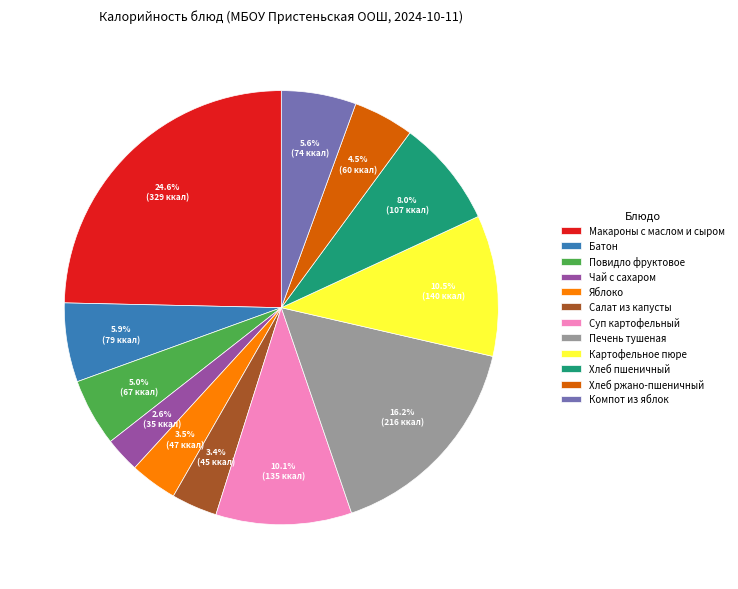

To the nearest percent, what percentage of the pie is Повидло фруктовое?

5%